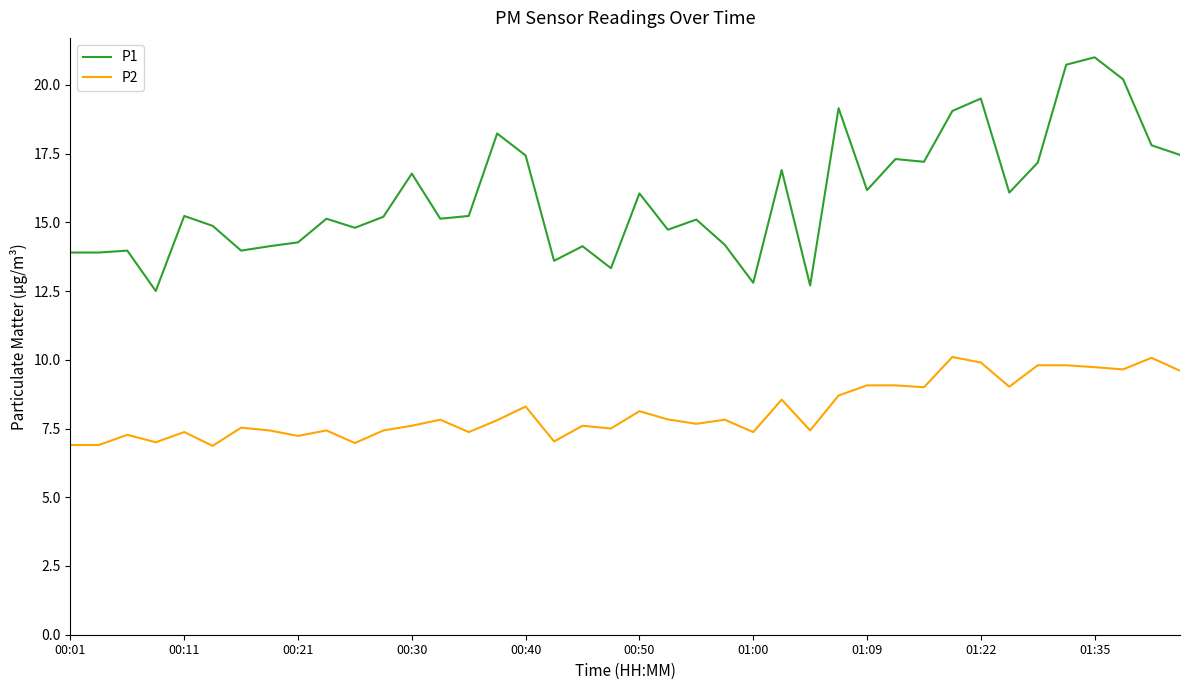

What is the difference between the maximum and minimum values in the P1 series?

8.5